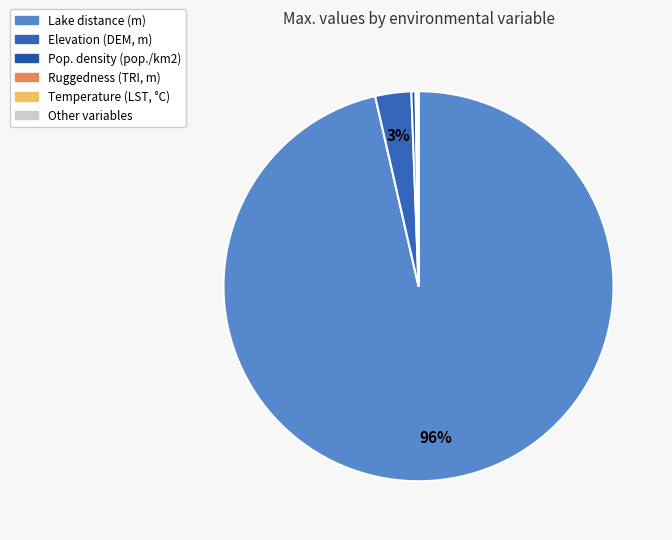

Does Ruggedness (TRI, m) represent more than half of the total?

No